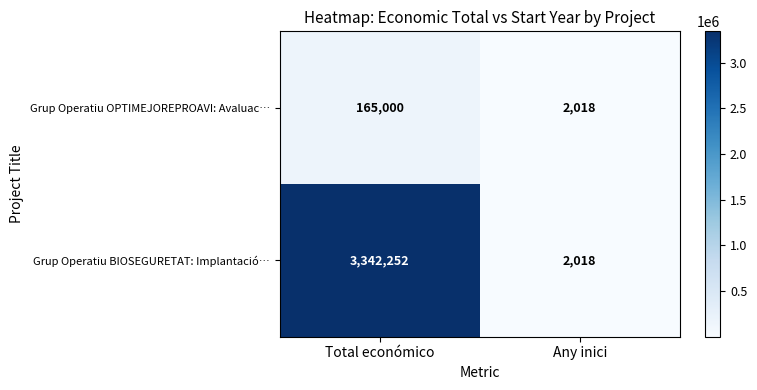

The value of Grup Operatiu BIOSEGURETAT: Implantació… at Any inici is 2744. True or false?

False